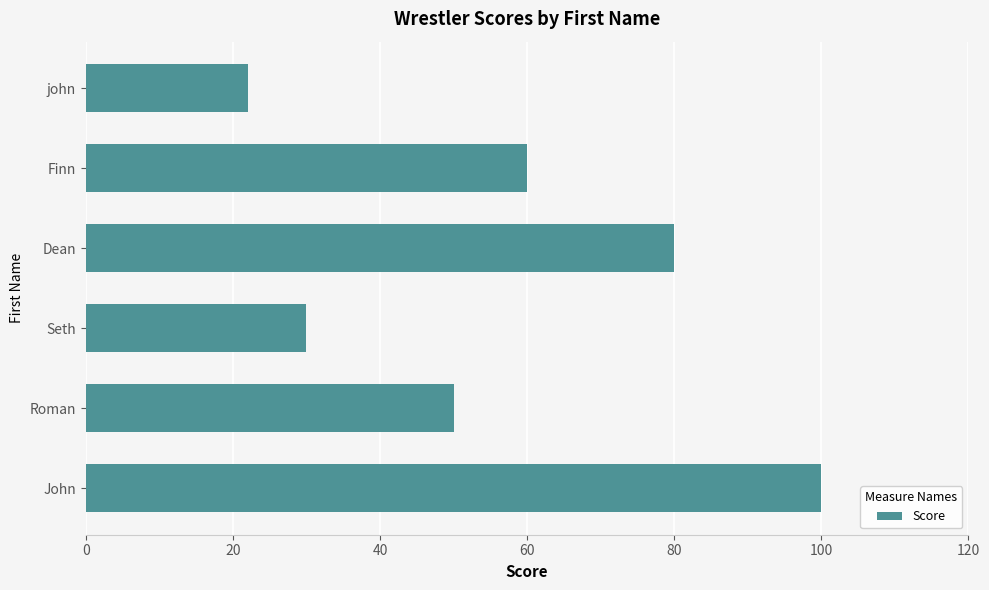

List the labels in order of value, smallest first.

john, Seth, Roman, Finn, Dean, John